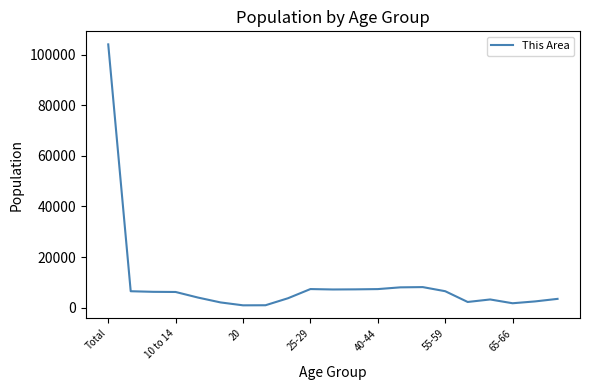

What is the sum of all values?

199737